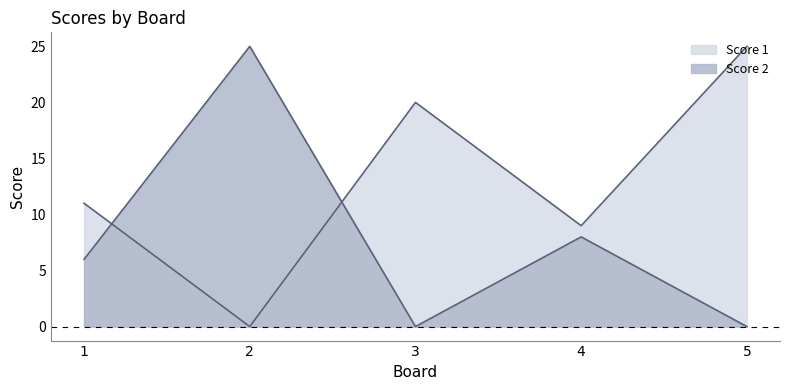

What is the maximum value shown in the chart?

25